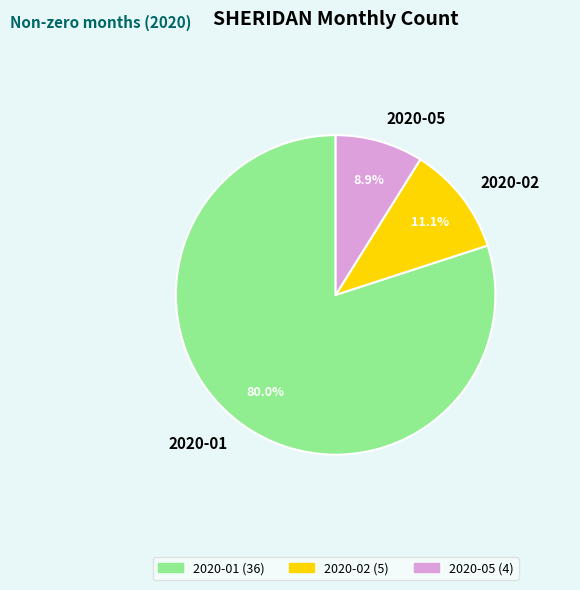

How many segments does this pie chart have?

3